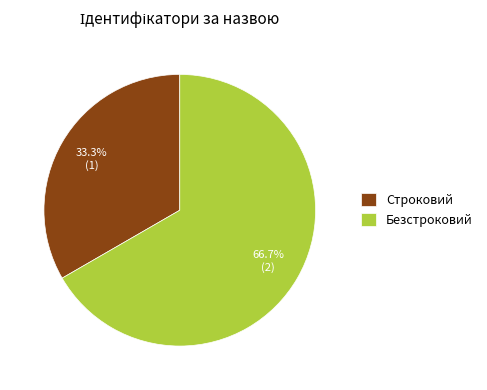

To the nearest percent, what percentage of the pie is Строковий?

33%